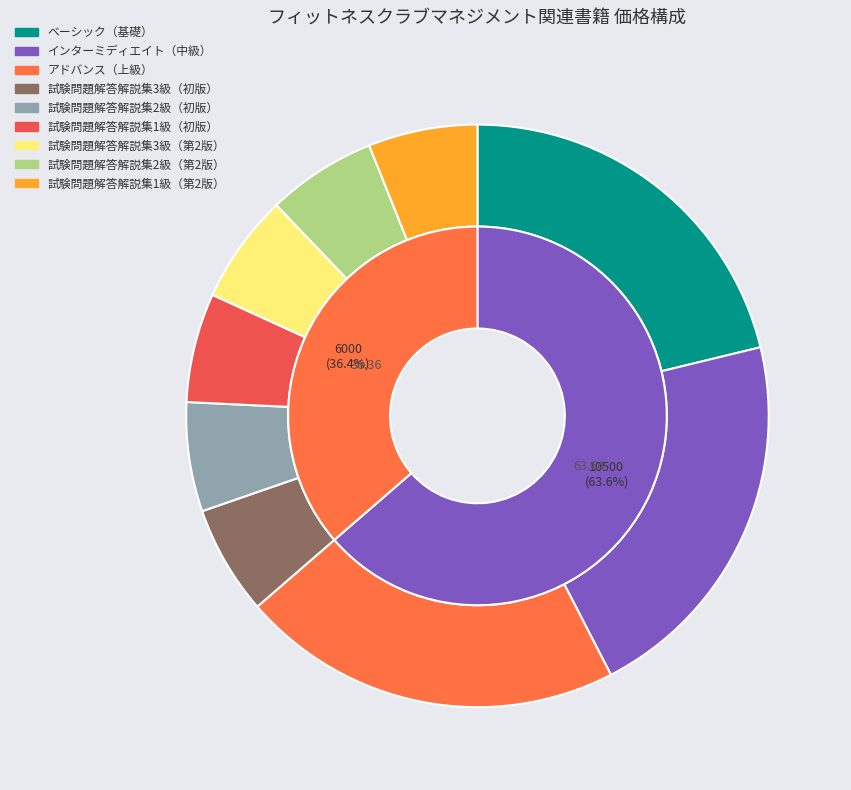

To the nearest percent, what percentage of the pie is インターミディエイト（中級）?

21%